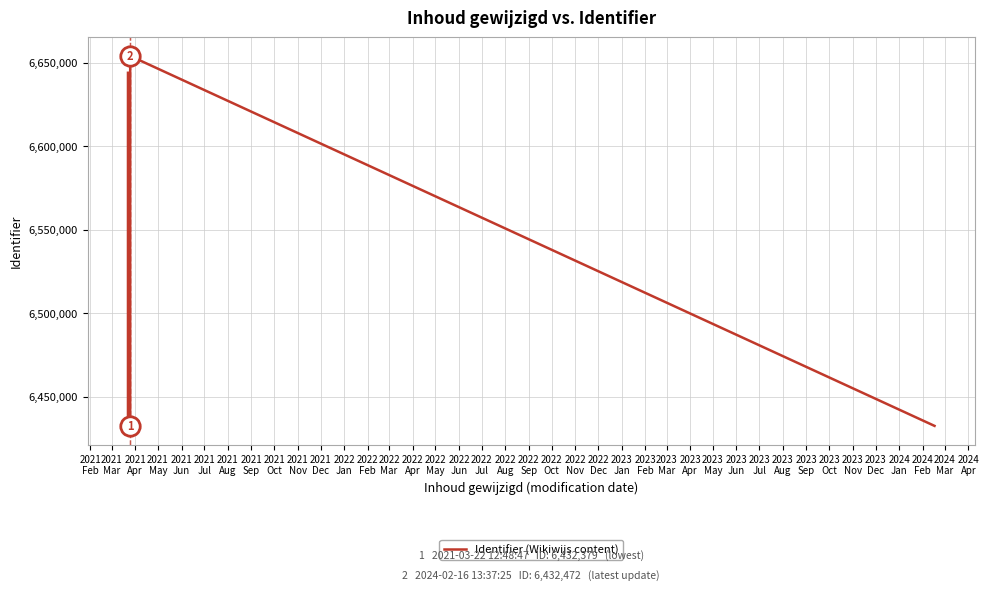

What is the greatest value displayed?

6654073